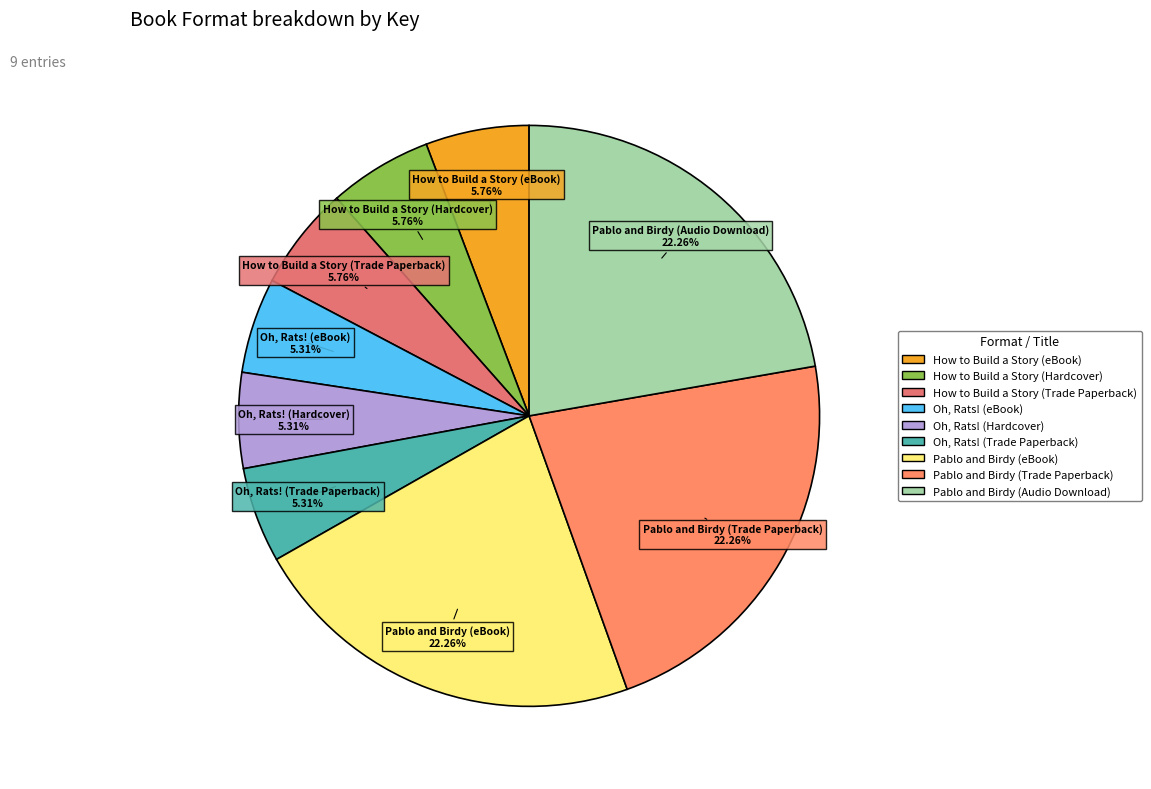

How many segments does this pie chart have?

9